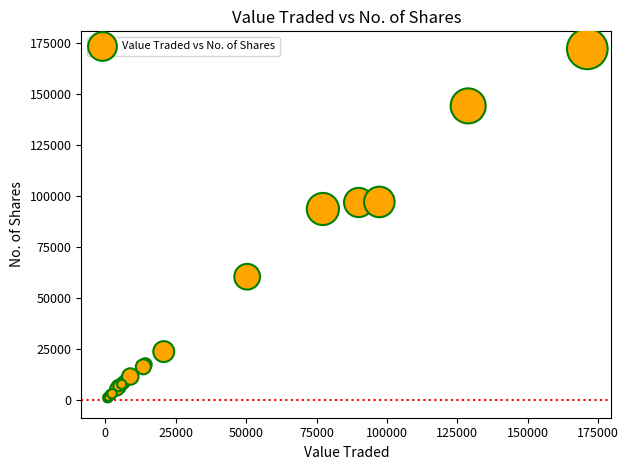

What Y value in the scatter plot is closest to 86129?

93755